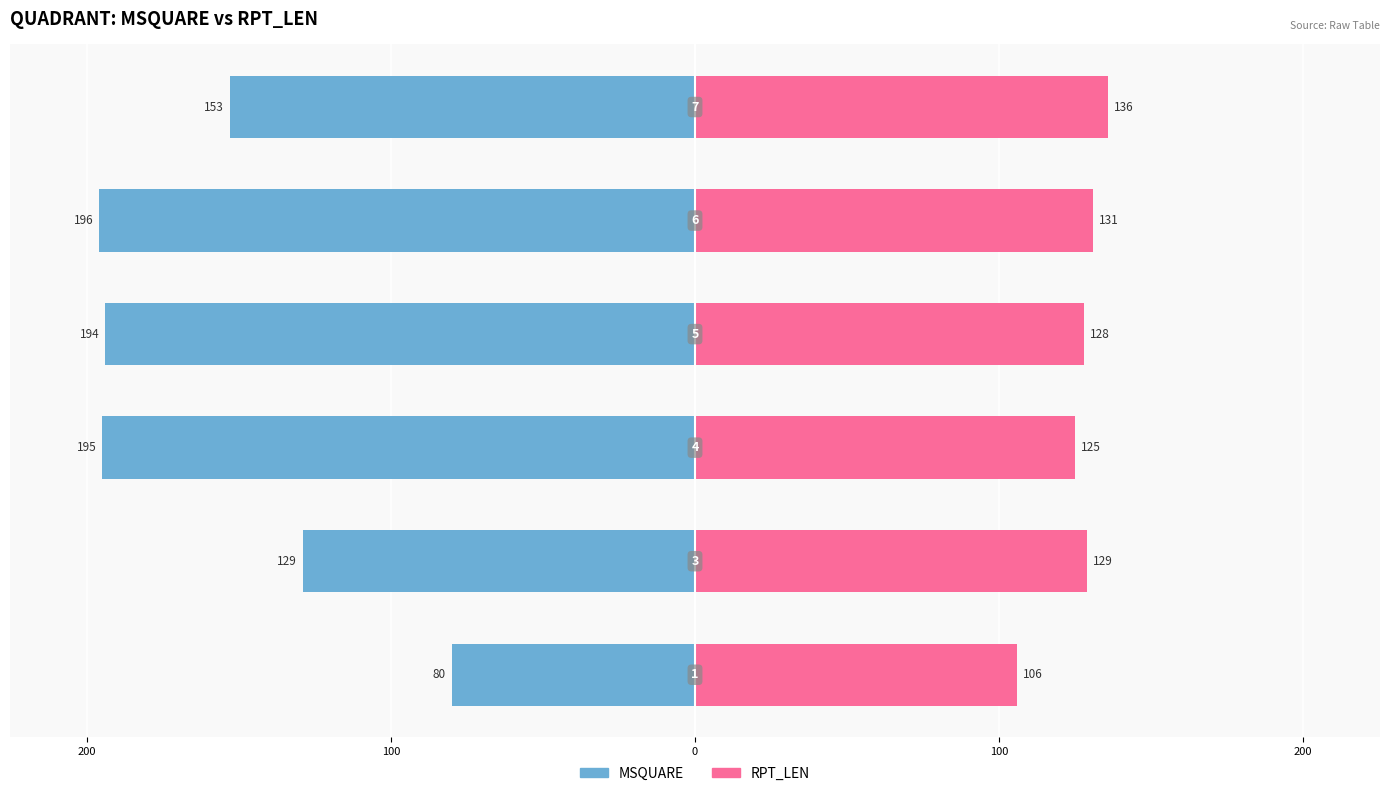

Reading left to right, extract all data points from this chart.

MSQUARE: -80	-129	-195	-194	-196	-153
RPT_LEN: 106	129	125	128	131	136